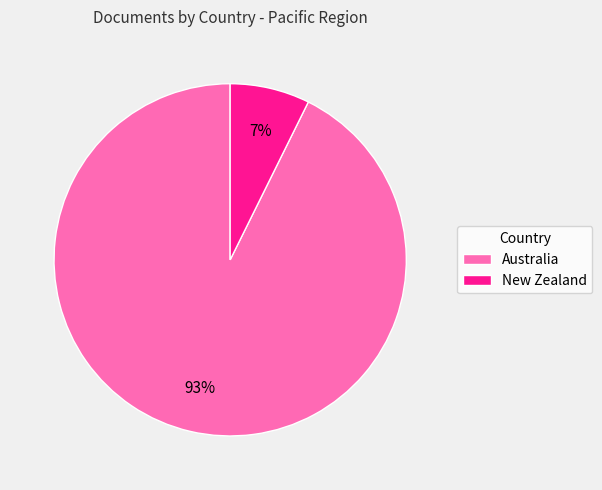

Does any single category account for the majority?

Yes